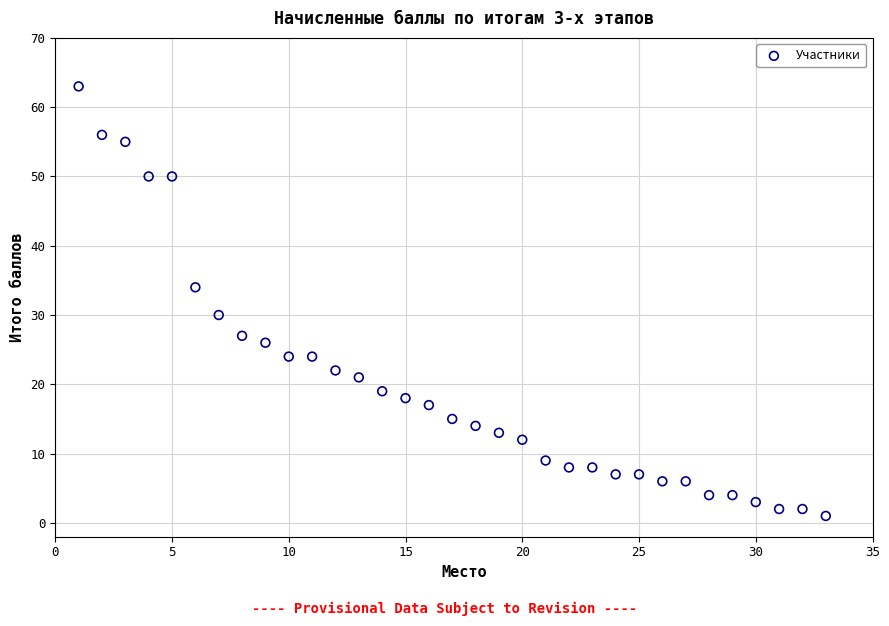

What is the range of X values (max minus min)?

32